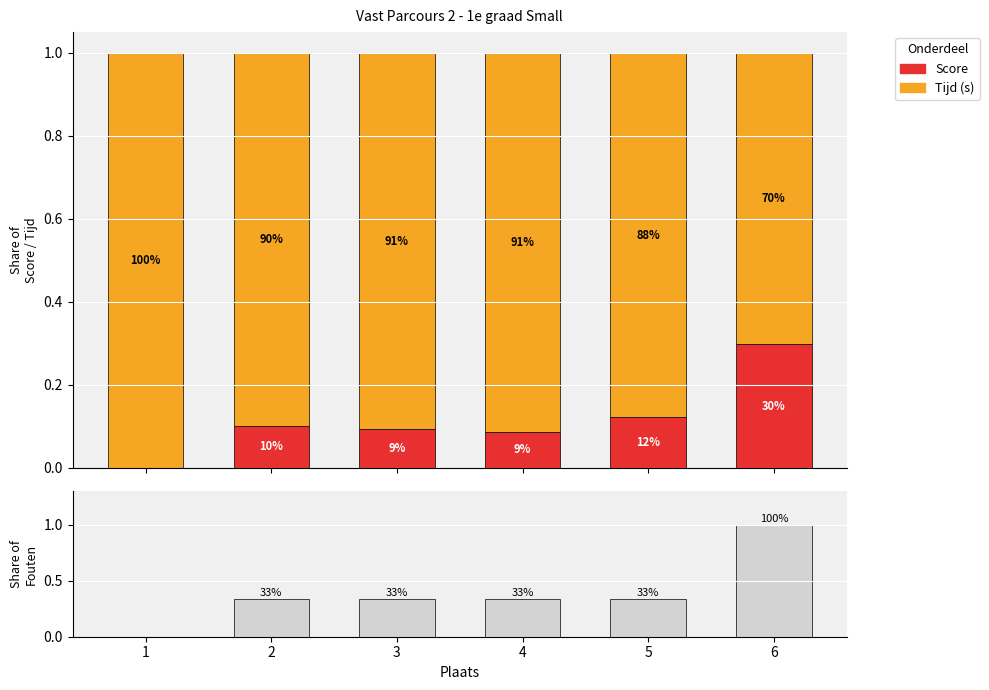

Which series has the largest total across all categories?

Tijd